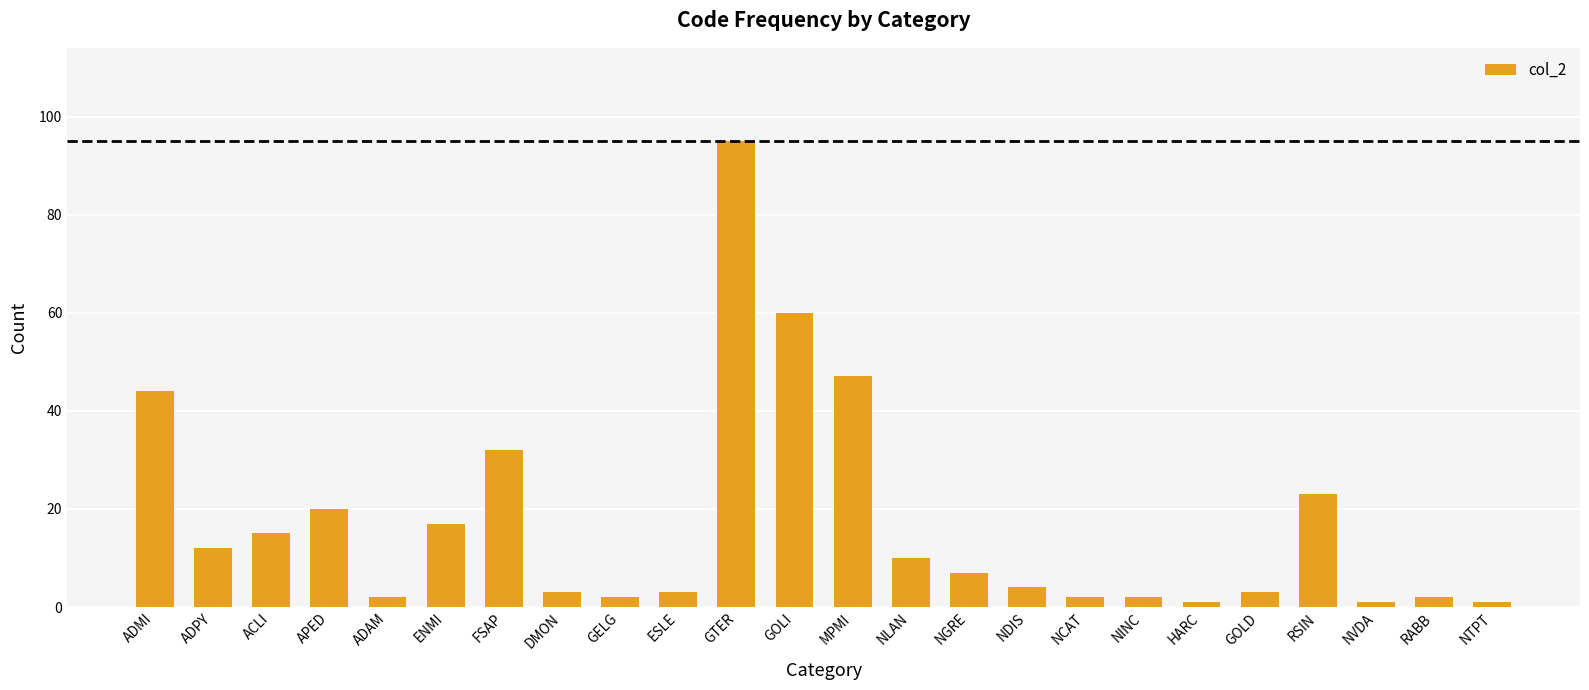

Reading right to left, extract all data points from this chart.

NTPT=1	RABB=2	NVDA=1	RSIN=23	GOLD=3	HARC=1	NINC=2	NCAT=2	NDIS=4	NGRE=7	NLAN=10	MPMI=47	GOLI=60	GTER=95	ESLE=3	GELG=2	DMON=3	FSAP=32	ENMI=17	ADAM=2	APED=20	ACLI=15	ADPY=12	ADMI=44